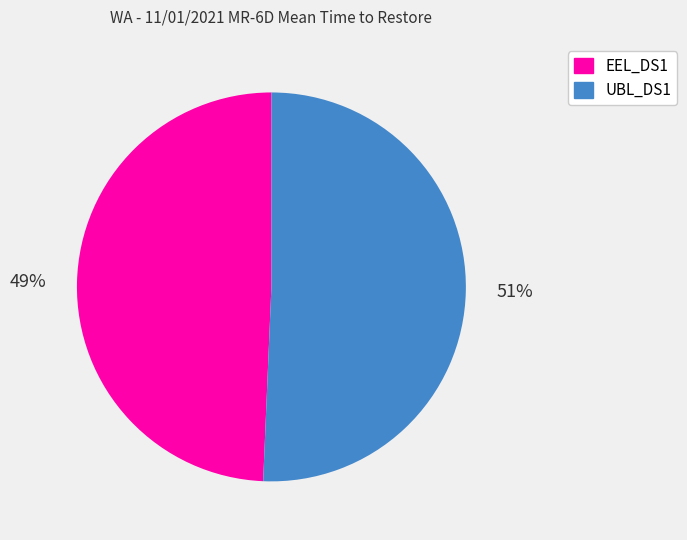

Is there any slice that represents more than half of the pie?

Yes